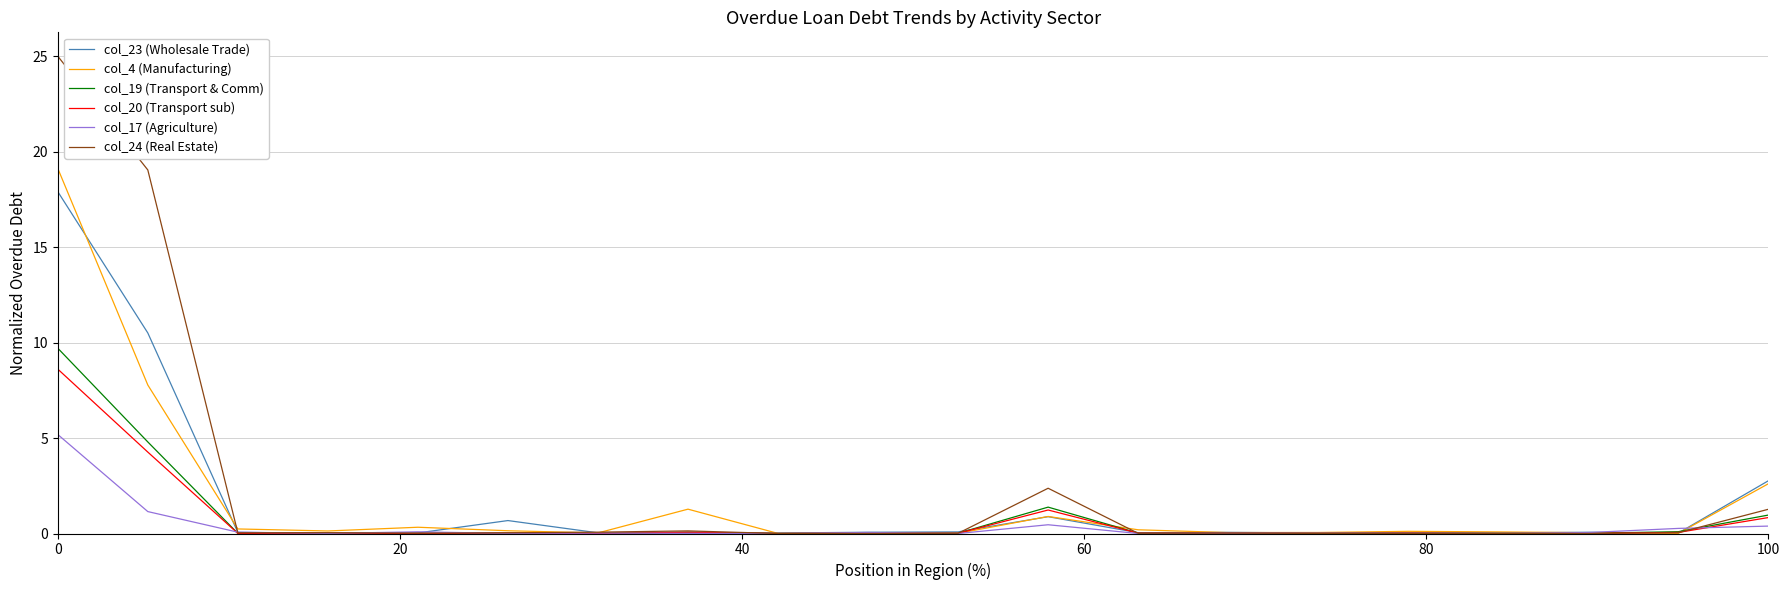

What is the maximum value for col_20 (Transport sub)?

8.6